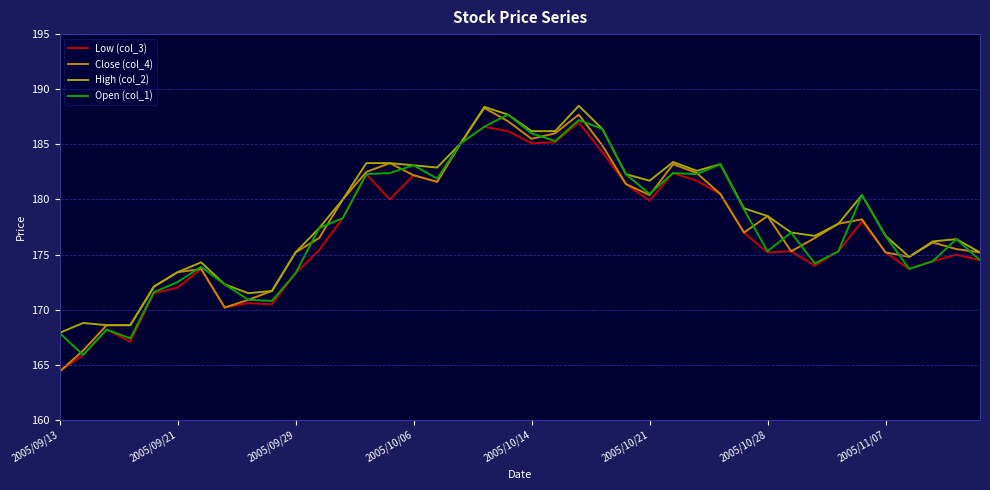

Which series has the widest spread of values?

Close (col_4)